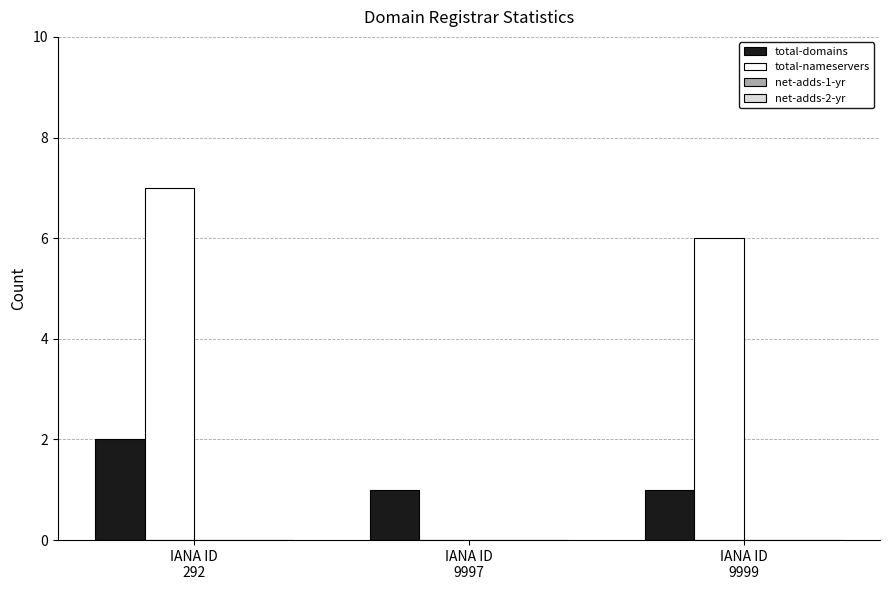

Which series has the largest total across all categories?

total-nameservers